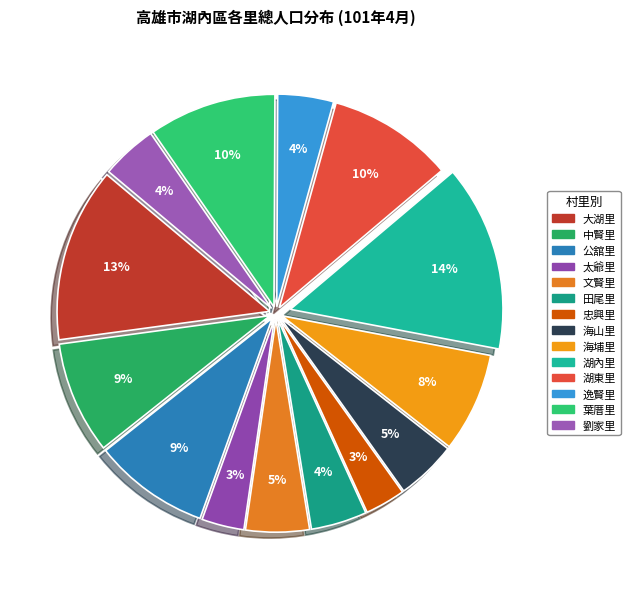

The 文賢里 slice represents 14% of the pie. True or false?

False